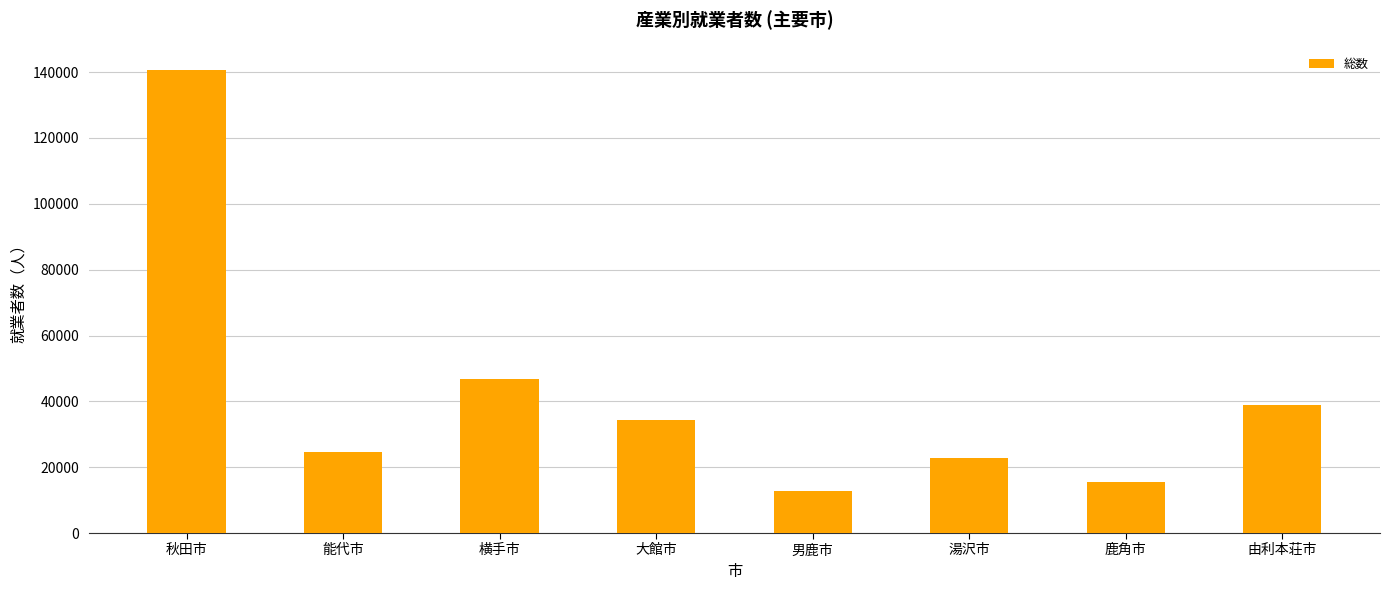

What is the difference between the second highest and second lowest values?

31081